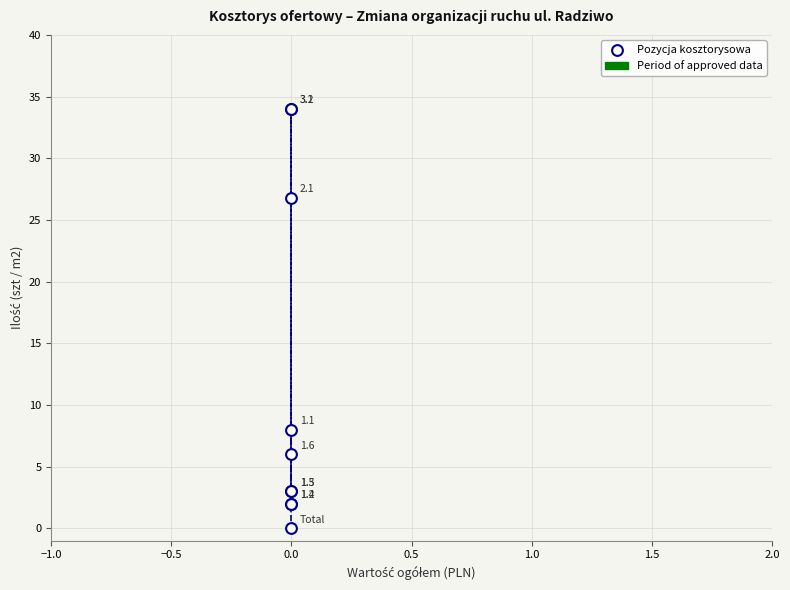

What Y value in the scatter plot is closest to 17?

8.0